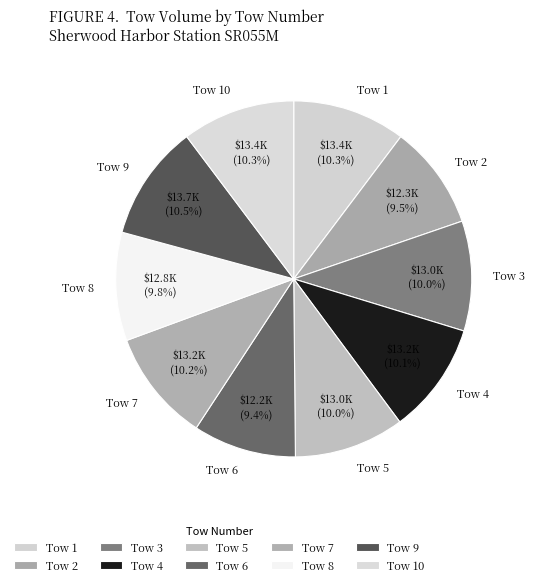

Is there any slice that represents more than half of the pie?

No